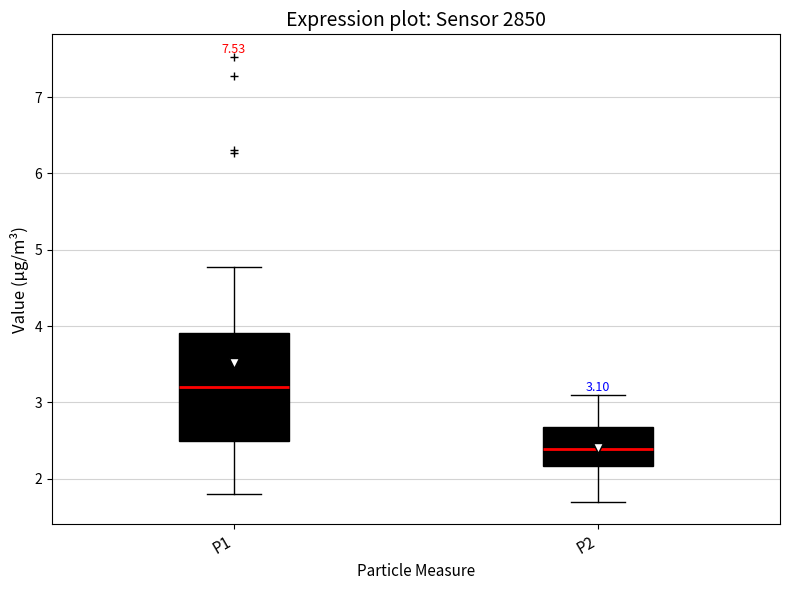

Comparing the boxes themselves (not the whiskers), which one is the tallest?

P1